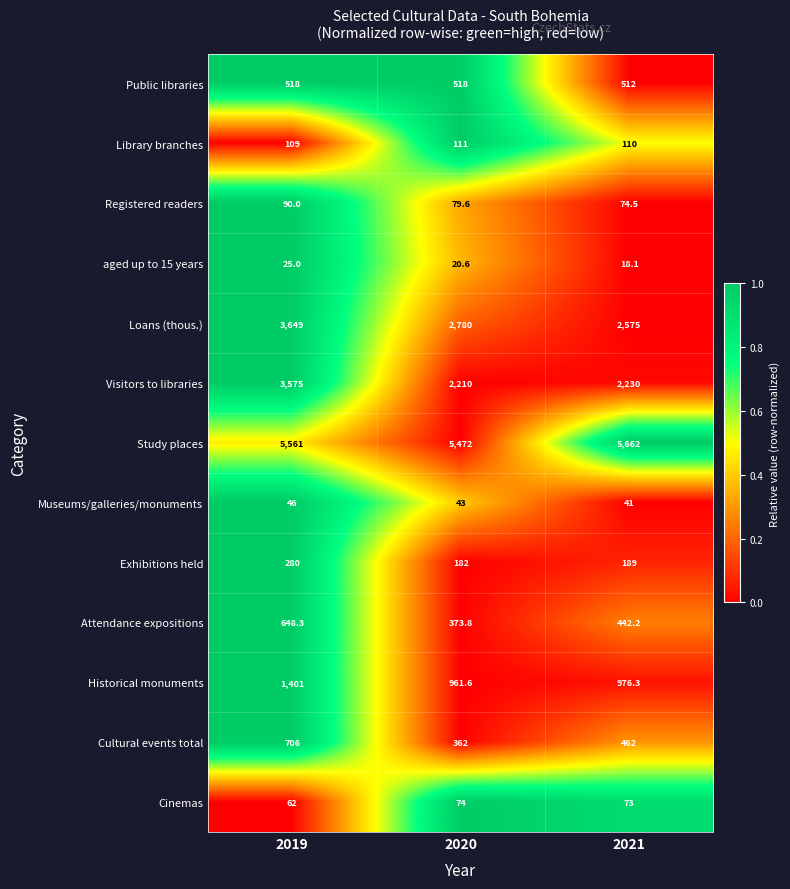

At 2019, list the series in order from smallest to largest.

aged up to 15 years, Museums/galleries/monuments, Cinemas, Registered readers, Library branches, Exhibitions held, Public libraries, Attendance expositions, Cultural events total, Historical monuments, Visitors to libraries, Loans (thous.), Study places